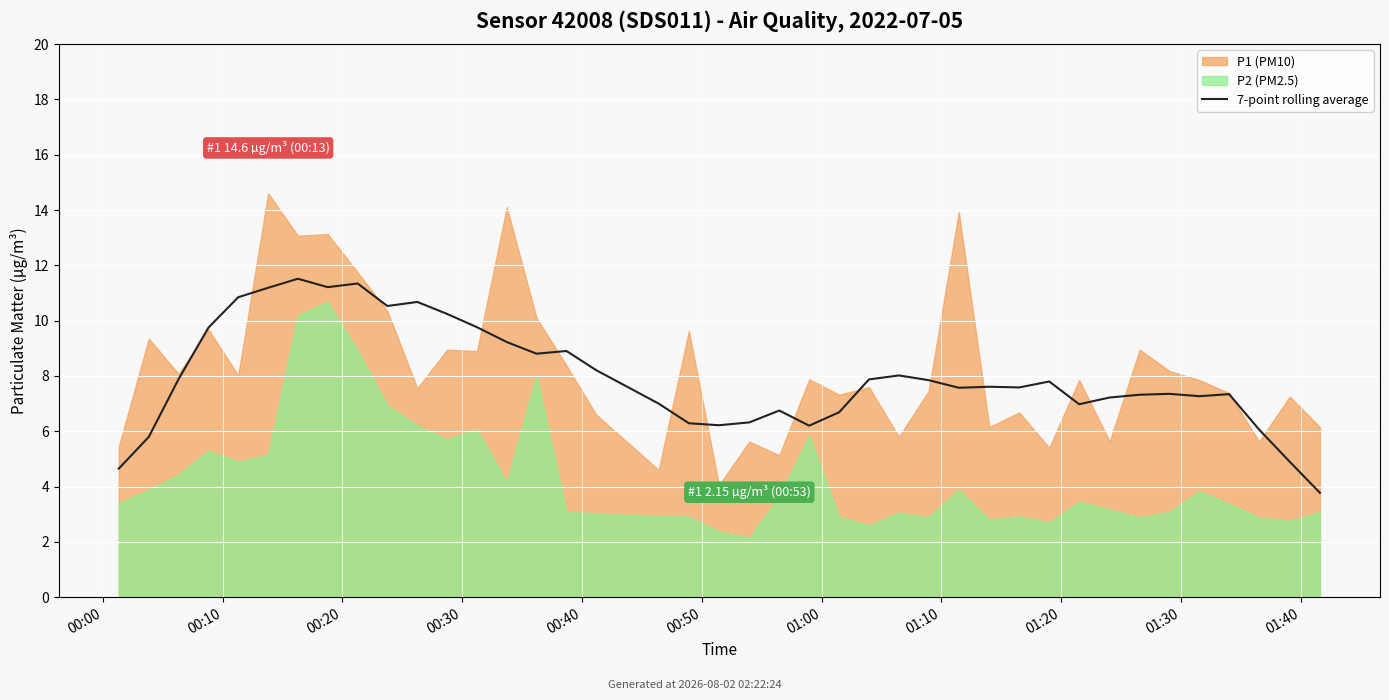

Which has a higher value, 01:00 or 00:50?

01:00